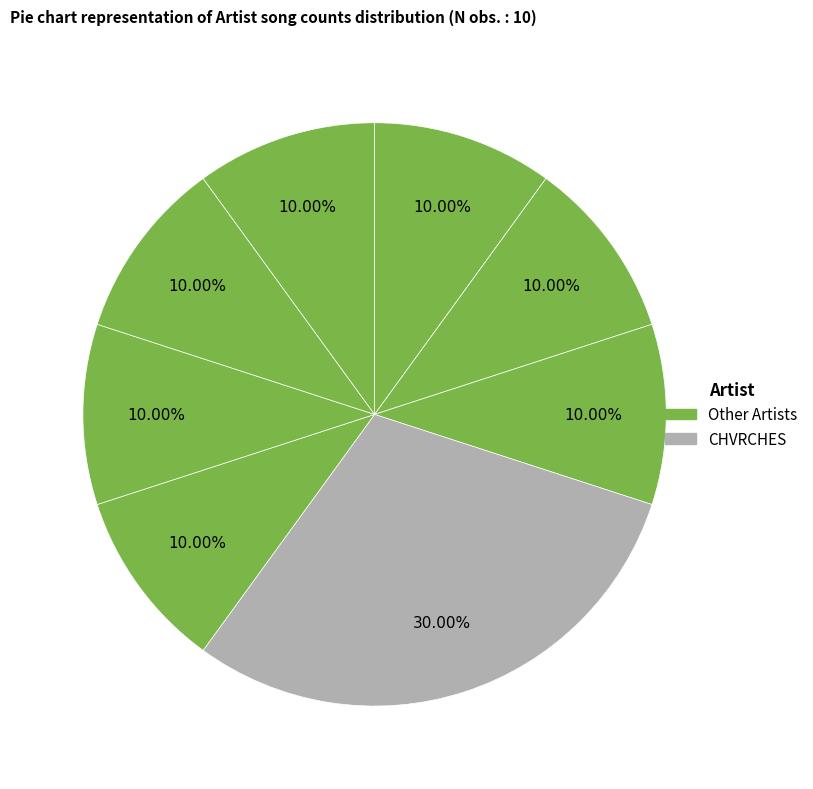

How many segments does this pie chart have?

8